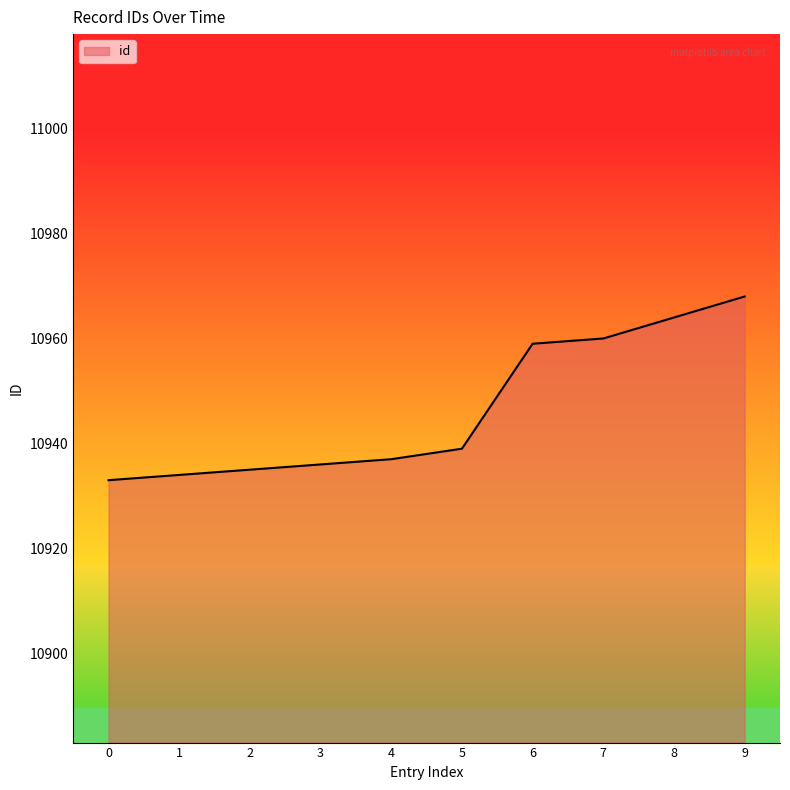

At which category does the chart reach its peak across all series?

9